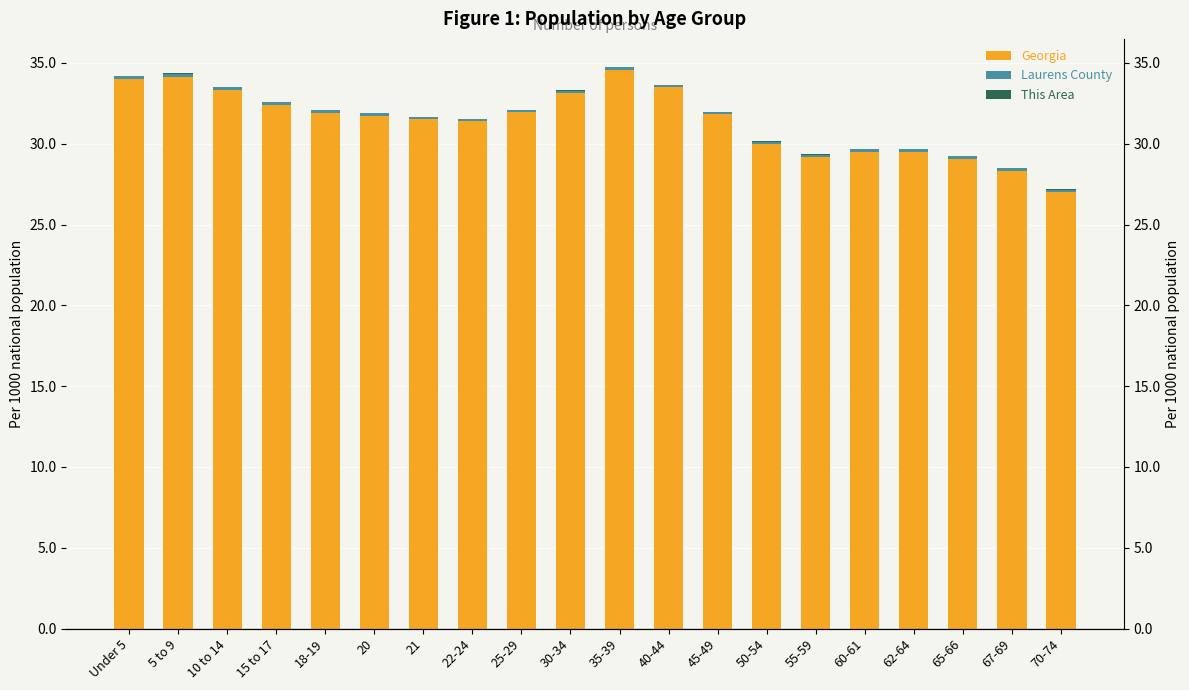

Rank the series at 15 to 17 from highest to lowest value.

Georgia, Laurens County, This Area